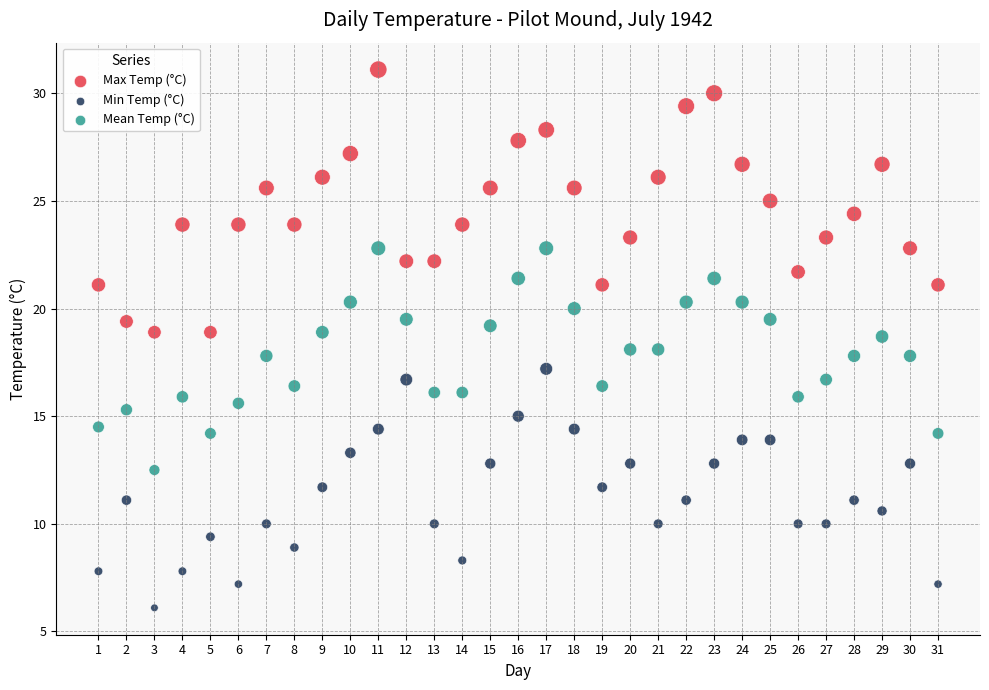

Which series has the largest Y range (max minus min)?

Max Temp (°C)